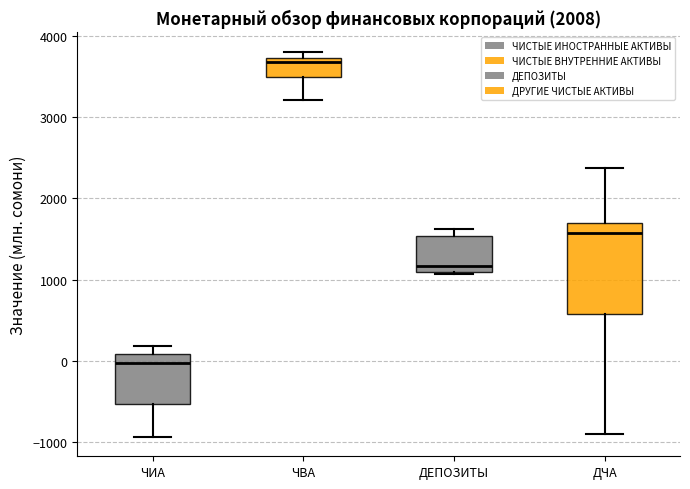

Which box's median line is the highest?

ЧВА